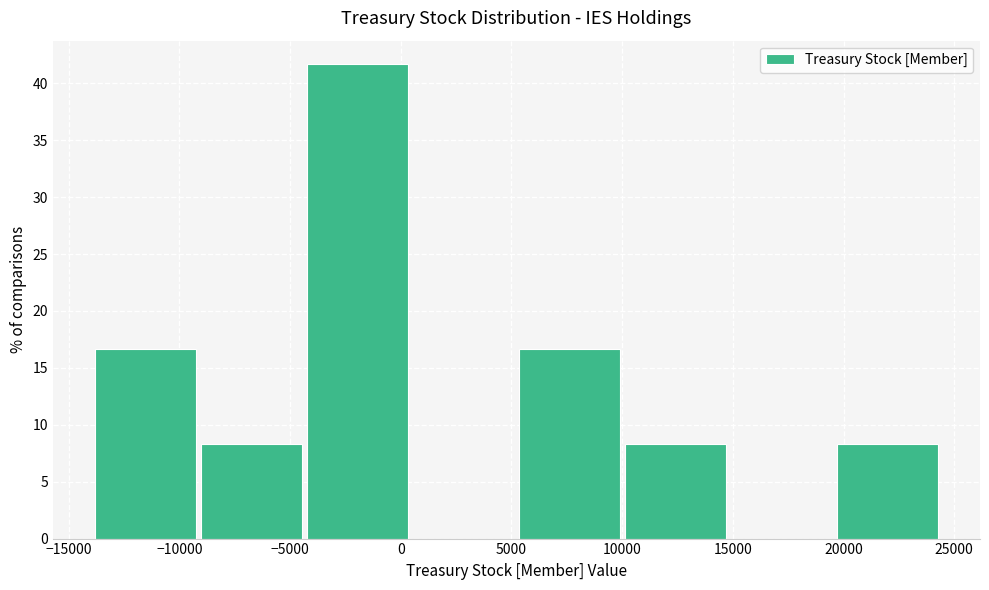

What is the height of the bar covering -14000 to -9000 on the x-axis? Neither the bar edges nor the heights are printed on the chart, so give them approximately, as read against the axes.

16.5